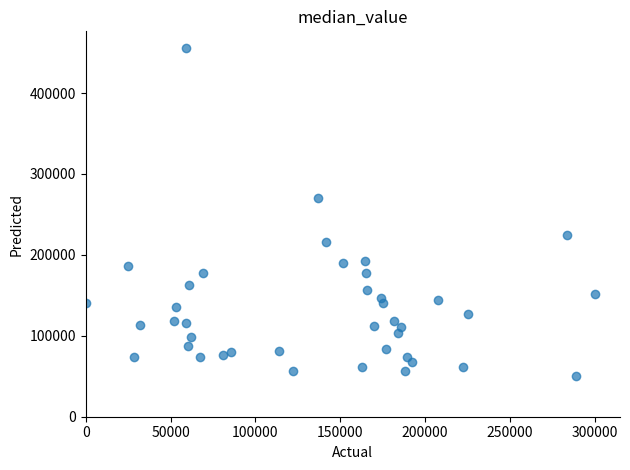

What is the range of Y values (max minus min)?

405600.0